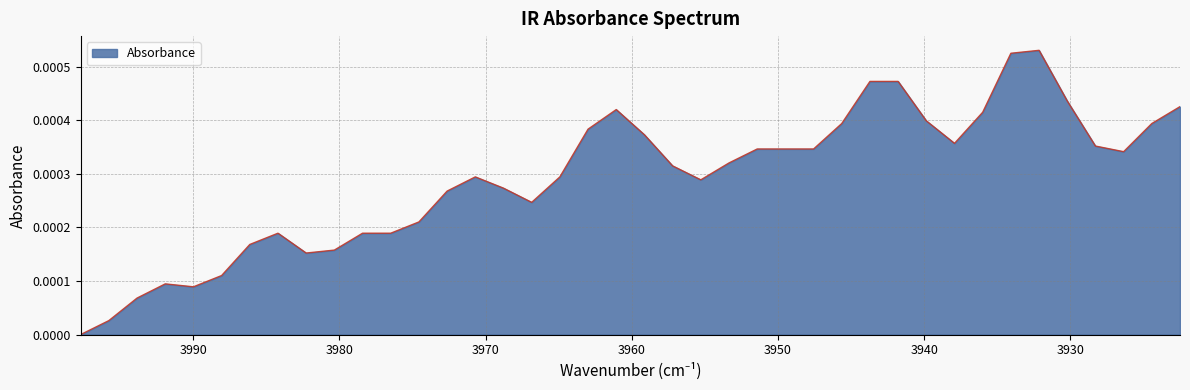

How many lines are shown in the chart?

1